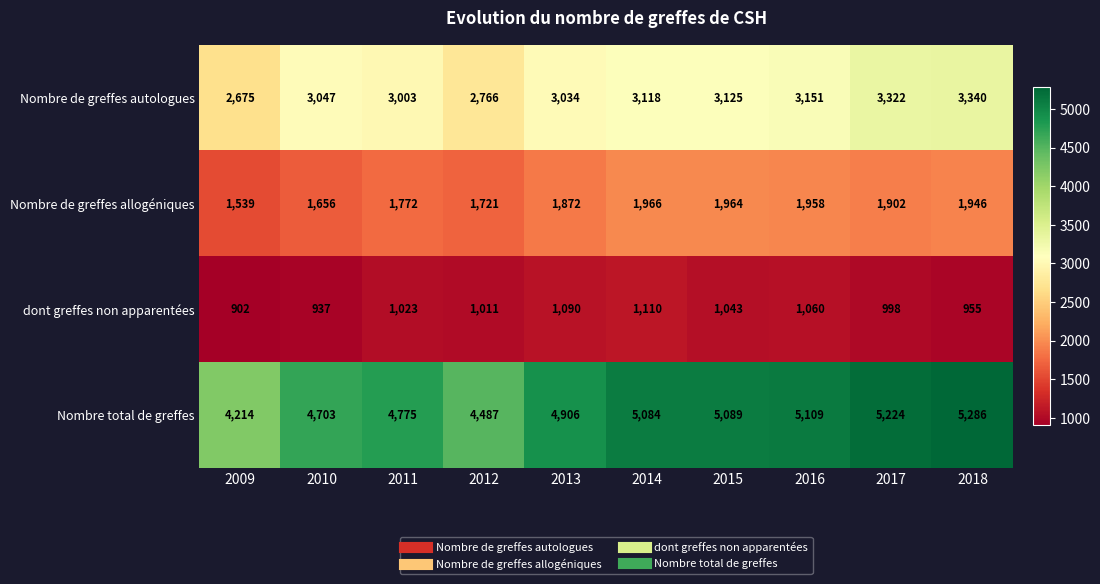

At which label does Nombre de greffes allogéniques first exceed 1902?

2014